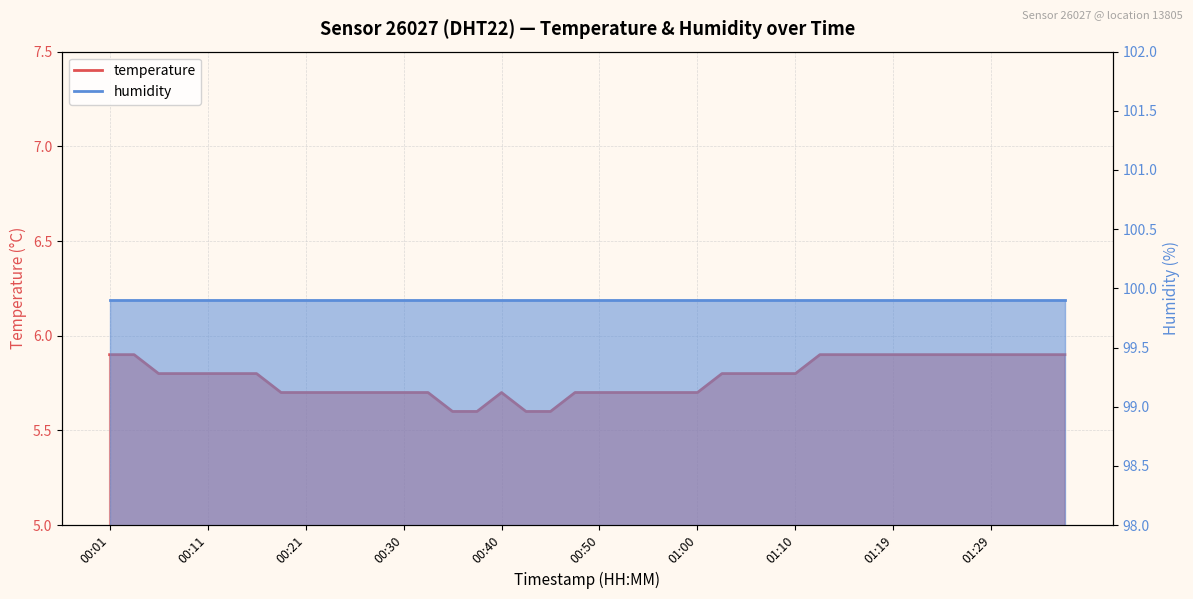

Which has a higher value, 00:50 or 00:23?

00:50